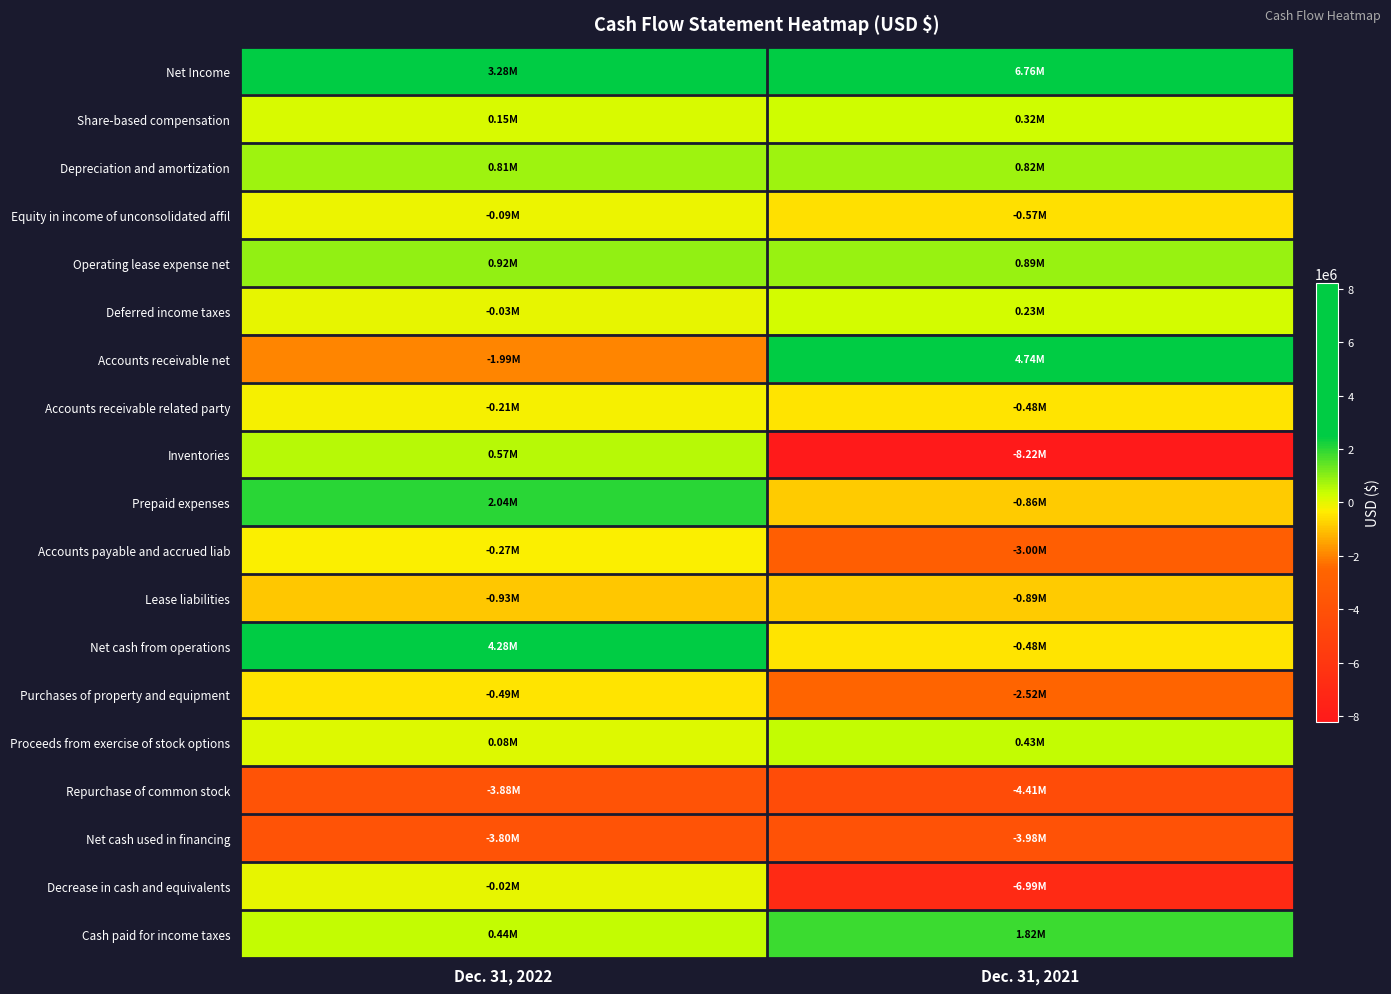

Reading right to left, list all the values displayed in this chart.

Net Income: Dec. 31, 2021=6756000	Dec. 31, 2022=3282000
Share-based compensation: Dec. 31, 2021=315000	Dec. 31, 2022=147000
Depreciation and amortization: Dec. 31, 2021=817000	Dec. 31, 2022=814000
Equity in income of unconsolidated affil: Dec. 31, 2021=-571000	Dec. 31, 2022=-87000
Operating lease expense net: Dec. 31, 2021=887000	Dec. 31, 2022=923000
Deferred income taxes: Dec. 31, 2021=228000	Dec. 31, 2022=-27000
Accounts receivable net: Dec. 31, 2021=4735000	Dec. 31, 2022=-1985000
Accounts receivable related party: Dec. 31, 2021=-478000	Dec. 31, 2022=-208000
Inventories: Dec. 31, 2021=-8220000	Dec. 31, 2022=572000
Prepaid expenses: Dec. 31, 2021=-856000	Dec. 31, 2022=2043000
Accounts payable and accrued liab: Dec. 31, 2021=-2998000	Dec. 31, 2022=-271000
Lease liabilities: Dec. 31, 2021=-886000	Dec. 31, 2022=-926000
Net cash from operations: Dec. 31, 2021=-480000	Dec. 31, 2022=4277000
Purchases of property and equipment: Dec. 31, 2021=-2524000	Dec. 31, 2022=-492000
Proceeds from exercise of stock options: Dec. 31, 2021=427000	Dec. 31, 2022=80000
Repurchase of common stock: Dec. 31, 2021=-4408000	Dec. 31, 2022=-3882000
Net cash used in financing: Dec. 31, 2021=-3981000	Dec. 31, 2022=-3802000
Decrease in cash and equivalents: Dec. 31, 2021=-6985000	Dec. 31, 2022=-17000
Cash paid for income taxes: Dec. 31, 2021=1824000	Dec. 31, 2022=443000